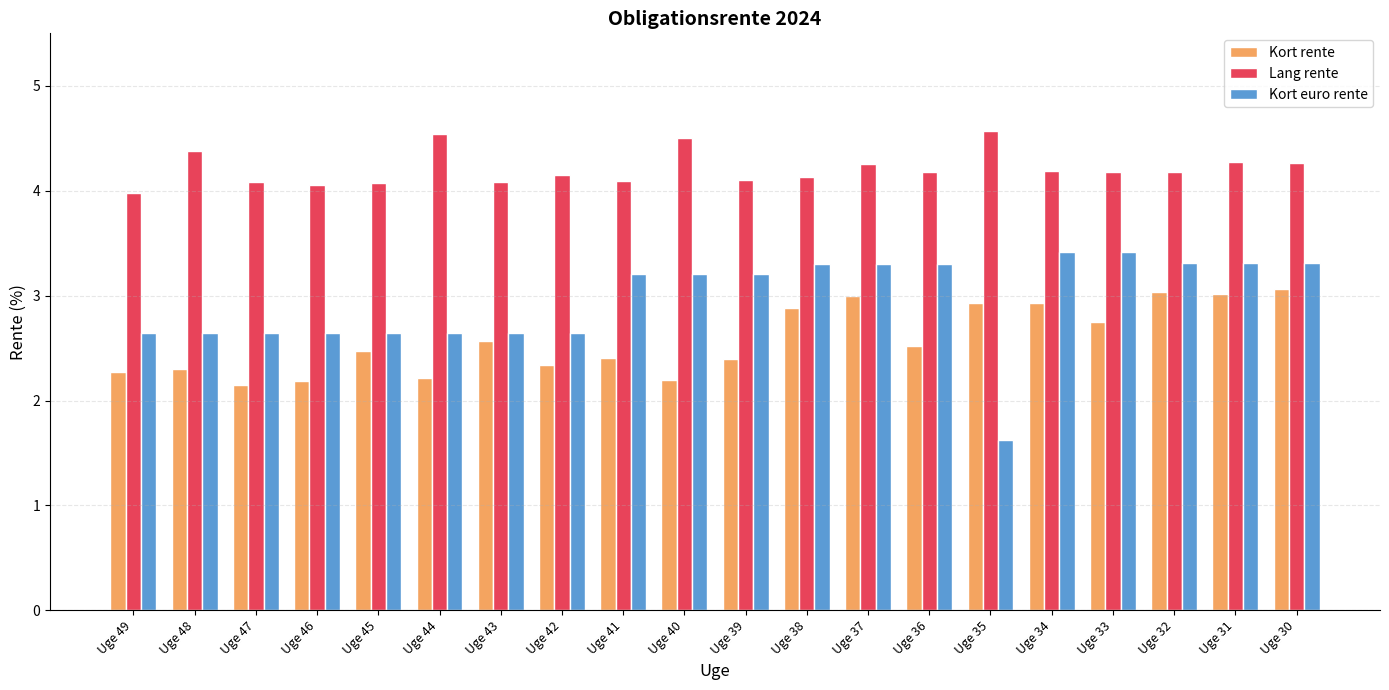

What is the highest value of the Lang rente series?

4.6